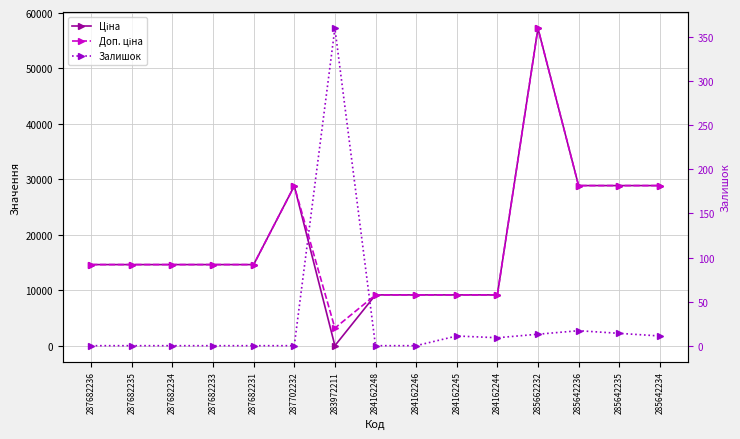

What is the value of the Доп. ціна point at the 8th from the left?

9185.1